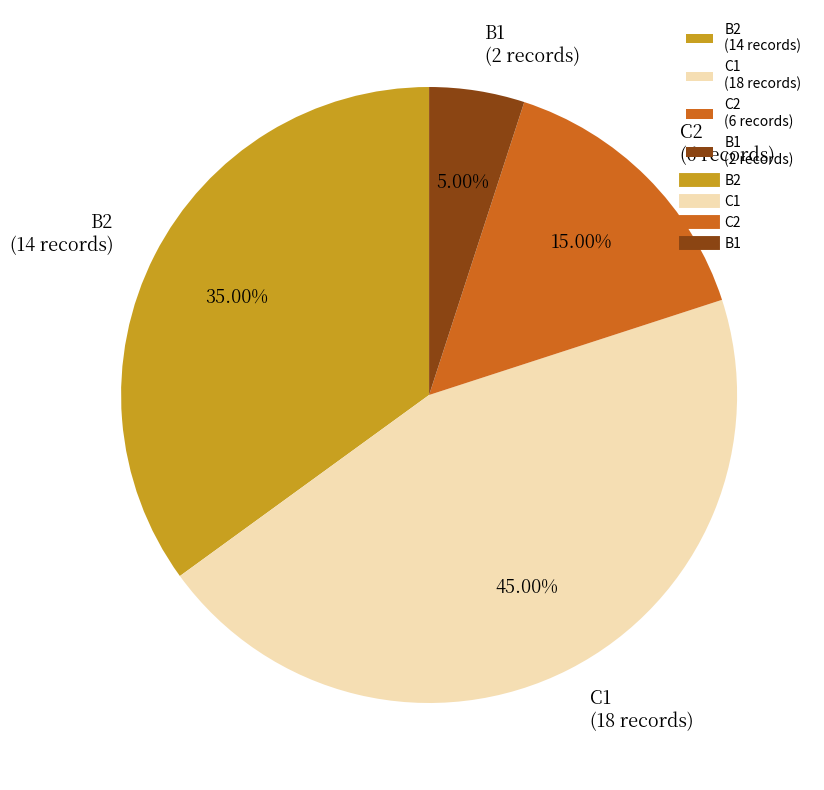

Is C1 (18 records) the majority of the pie?

No